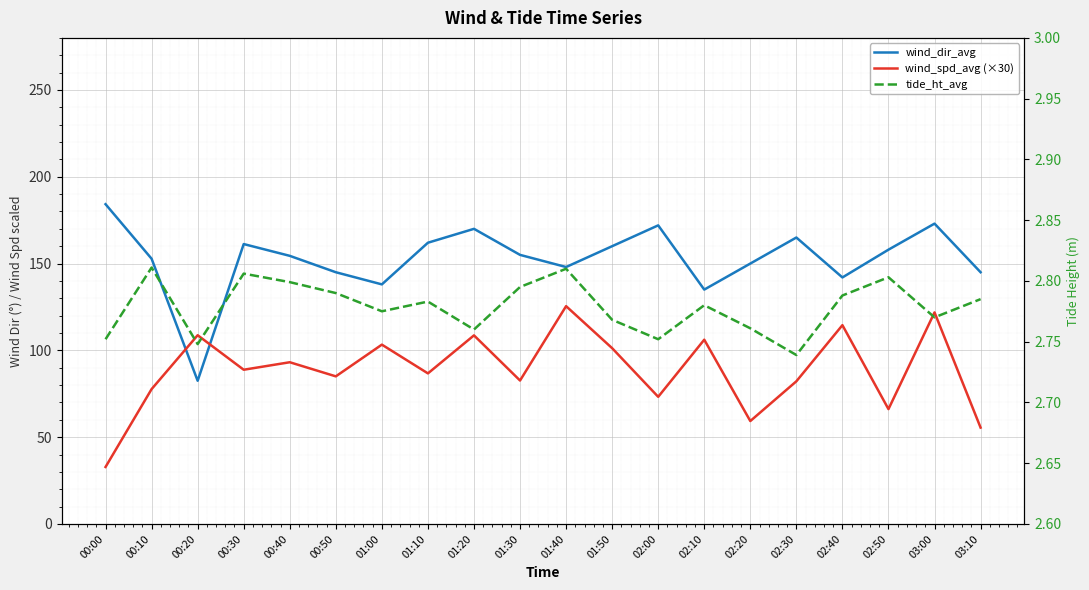

True or false: tide_ht_avg and wind_spd_avg (×30) intersect in this chart.

False